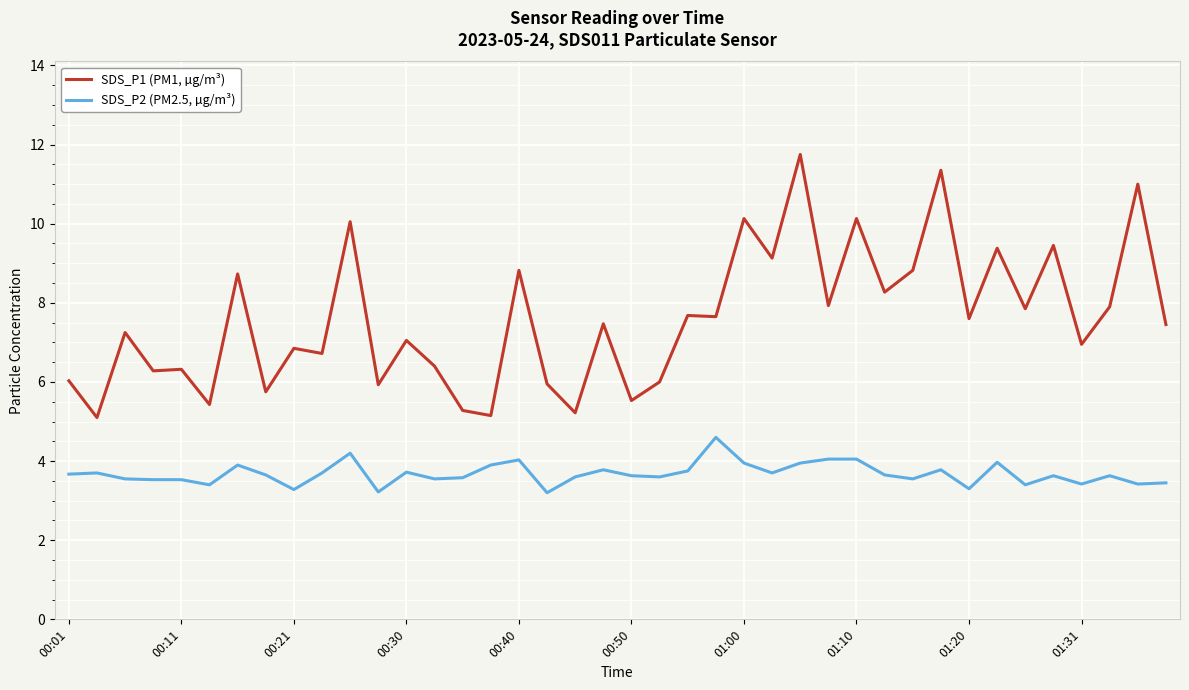

What is the difference between the maximum and minimum values in the SDS_P2 (PM2.5, µg/m³) series?

1.4